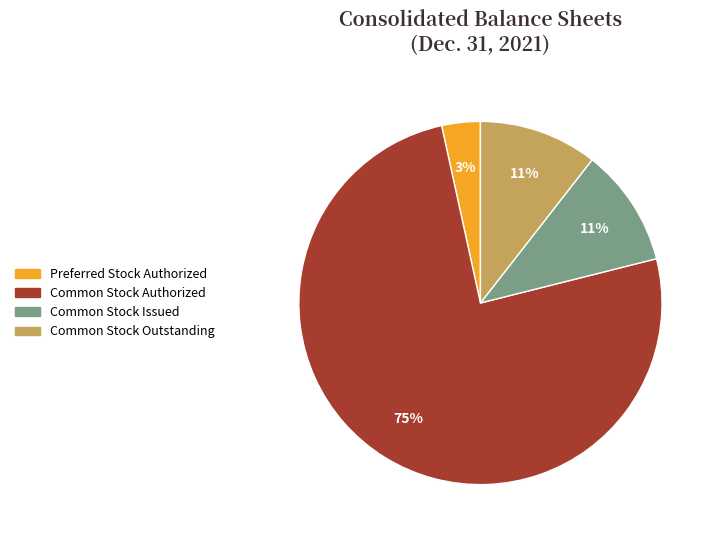

To the nearest percent, what is the difference between the largest and smallest slice percentages?

72%